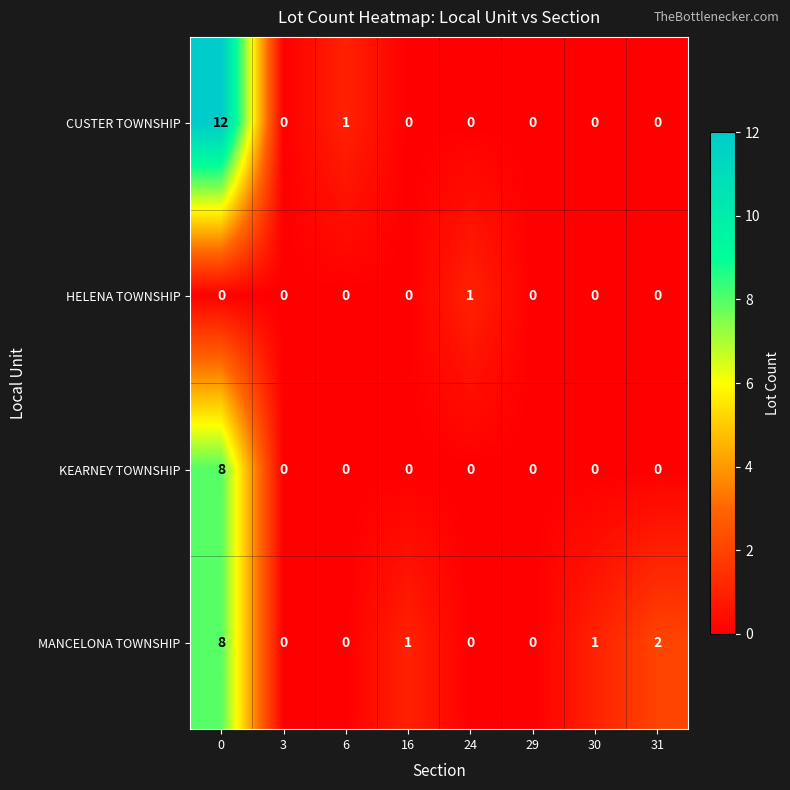

What is the greatest value displayed?

12